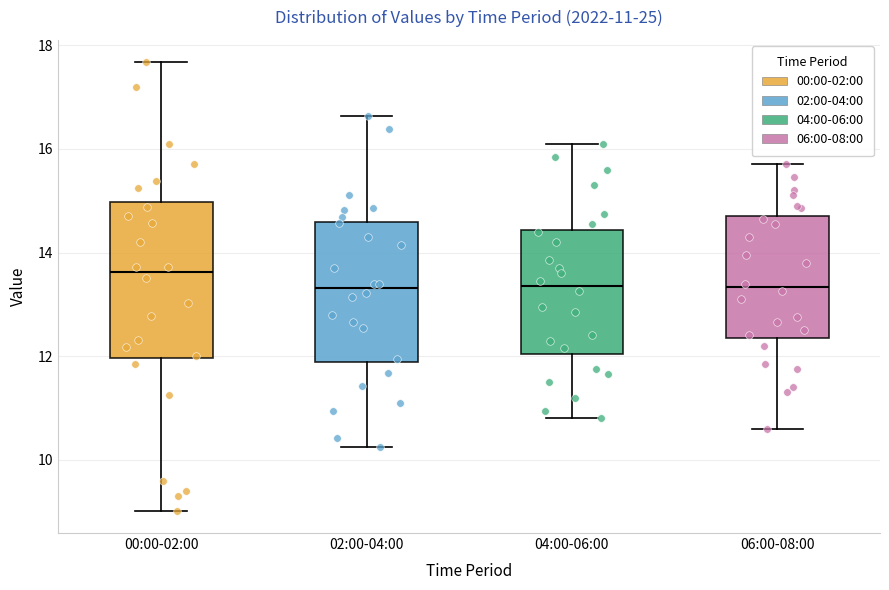

Which box has the highest median line?

00:00-02:00